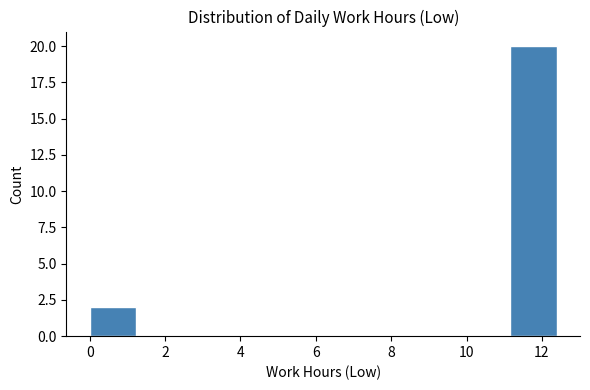

Reading left to right, transcribe this chart: for each bar, give the range it covers on the x-axis and its height. Neither the bar edges nor the heights are printed on the chart, so give them approximately, as read against the axes.

0.0 to 1.2: 2
1.2 to 2.4: 0
2.4 to 3.8: 0
3.8 to 5.0: 0
5.0 to 6.2: 0
6.2 to 7.4: 0
7.4 to 8.6: 0
8.6 to 10.0: 0
10.0 to 11.2: 0
11.2 to 12.4: 20